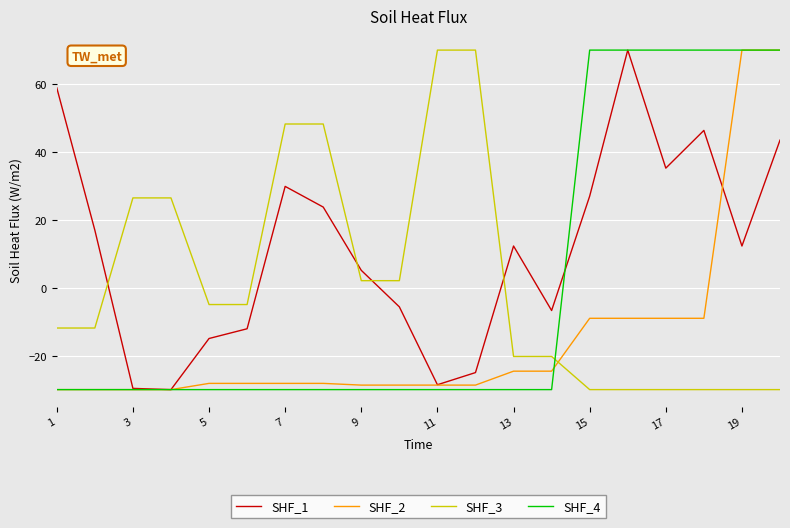

What is the maximum value shown in the chart?

70.0